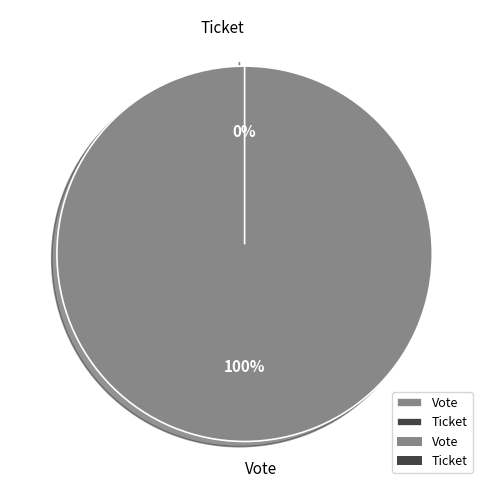

What is the smallest slice in the pie chart?

Ticket